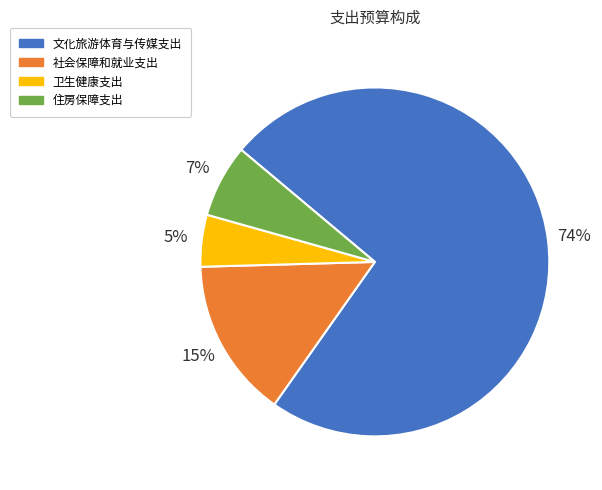

How many segments does this pie chart have?

4